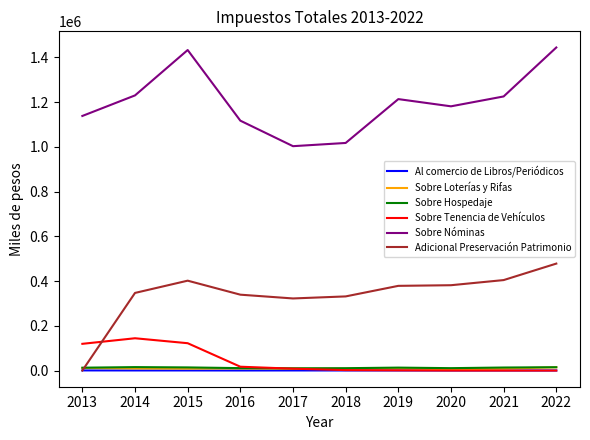

Between 2013 and 2017, which series saw the biggest shift?

Adicional Preservación Patrimonio